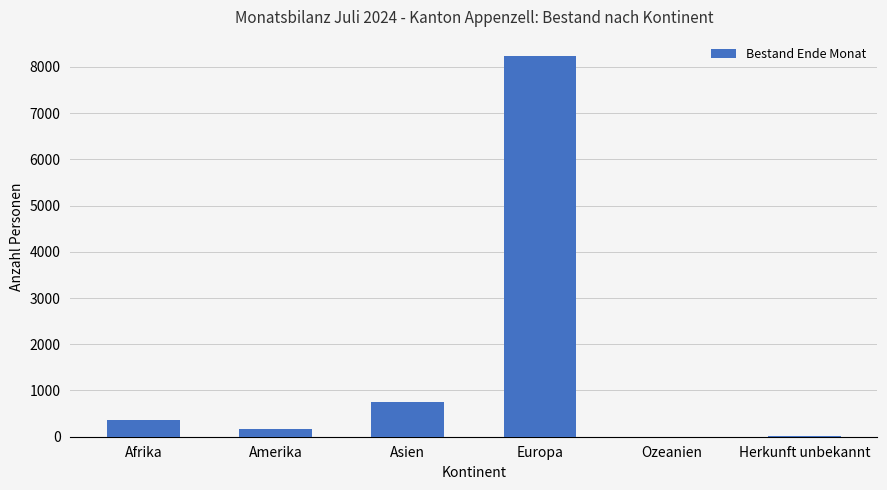

True or false: the data shows 166 at Amerika.

True